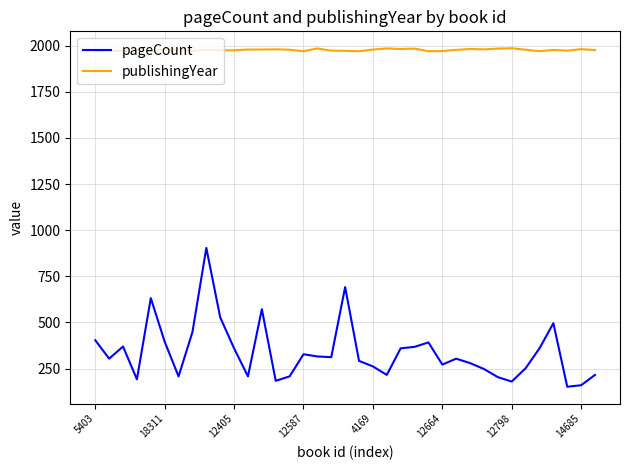

At how many categories does at least one series exceed 936?

37